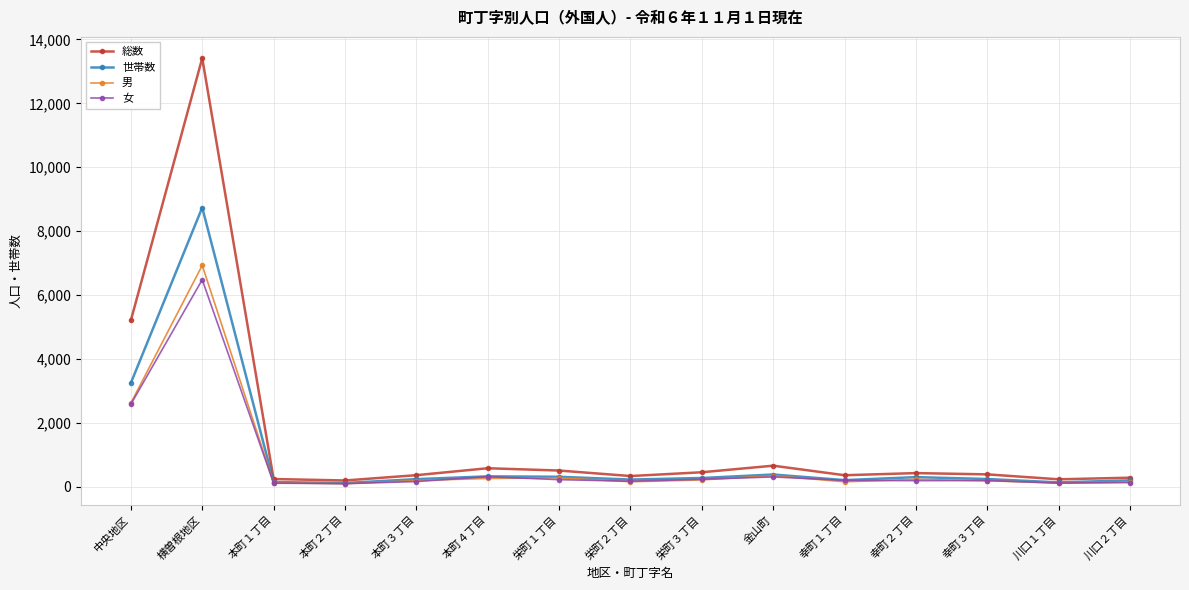

How many distinct data groups are displayed?

4